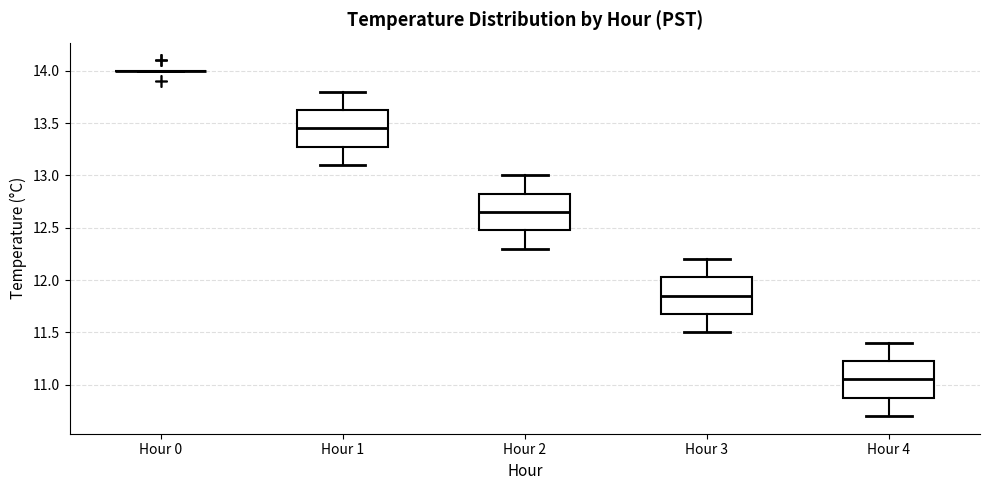

Reading left to right, read every box against the y-axis: the position of its median line, the range the box covers, and the ends of its whiskers. The values are not printed on the chart, so give them approximately, as read against the axis.

Hour 0: box collapsed to a line at 14.00, whiskers 14.00 to 14.00
Hour 1: median 13.45, box 13.30 to 13.65, whiskers 13.10 to 13.80
Hour 2: median 12.65, box 12.50 to 12.85, whiskers 12.30 to 13.00
Hour 3: median 11.85, box 11.70 to 12.05, whiskers 11.50 to 12.20
Hour 4: median 11.05, box 10.90 to 11.25, whiskers 10.70 to 11.40